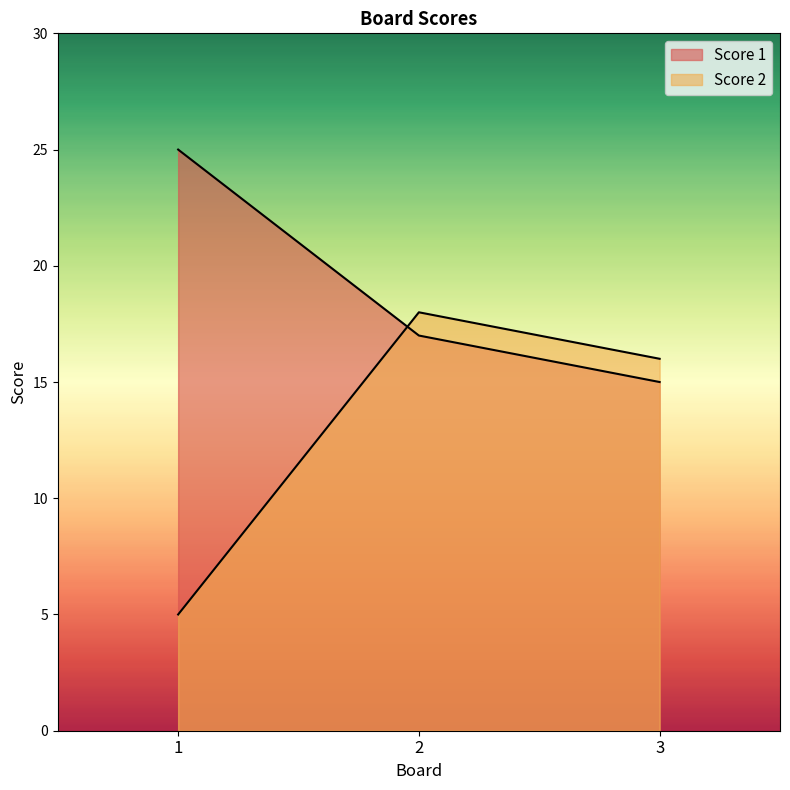

Rank the series by their average value, from highest to lowest.

Score 1, Score 2